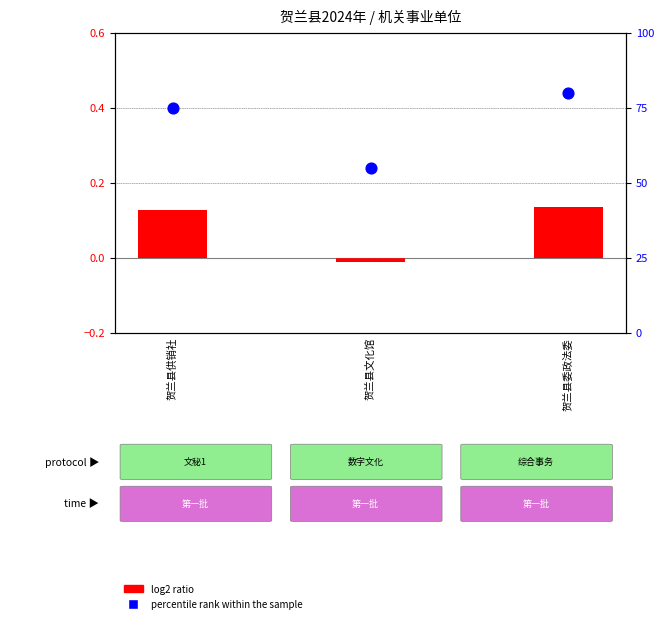

At how many categories does at least one series exceed 77?

1